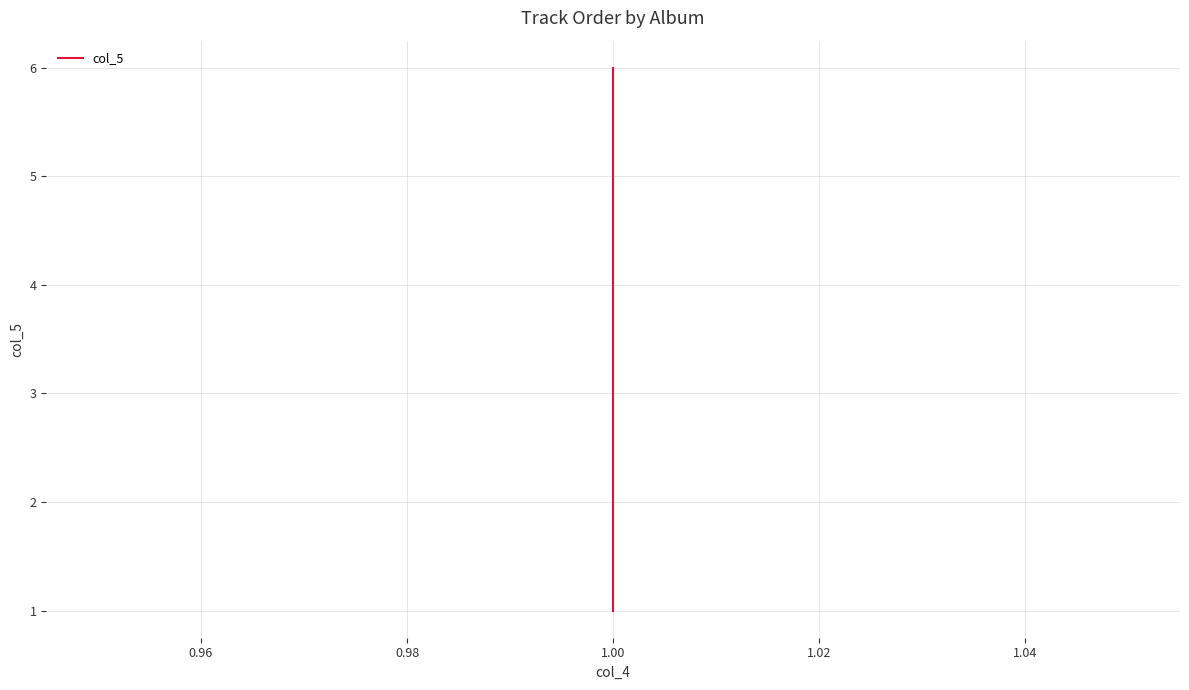

How many data points are above 4?

2